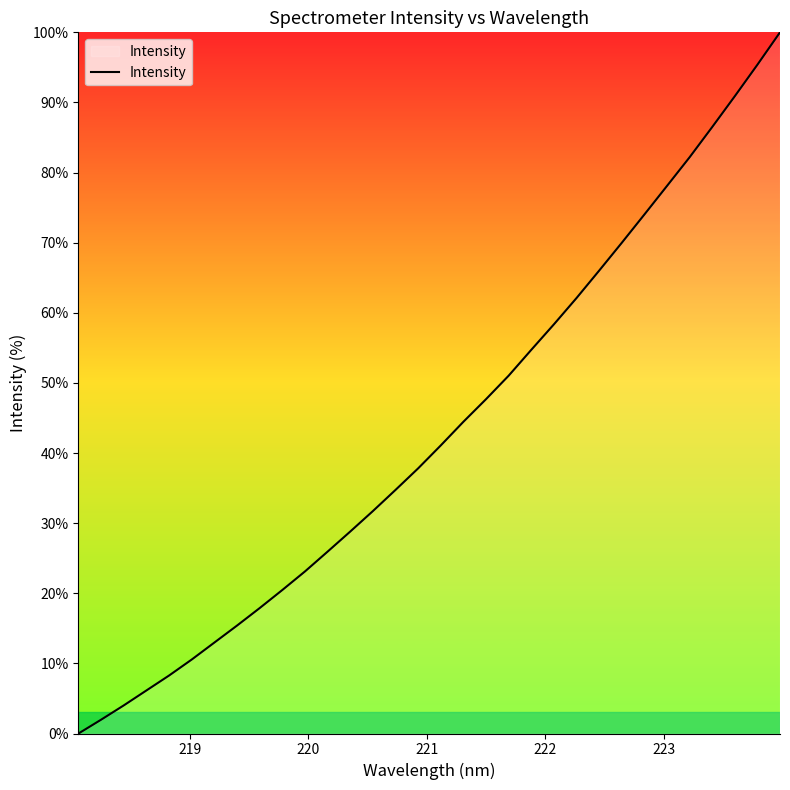

What is the difference between the maximum and minimum values?

100.0